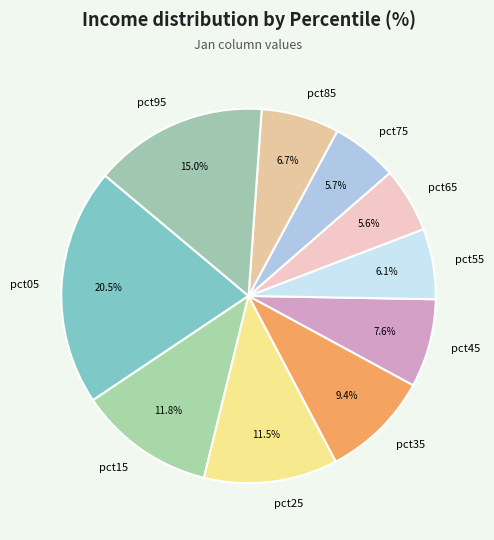

To the nearest percent, what is the average slice percentage?

10%